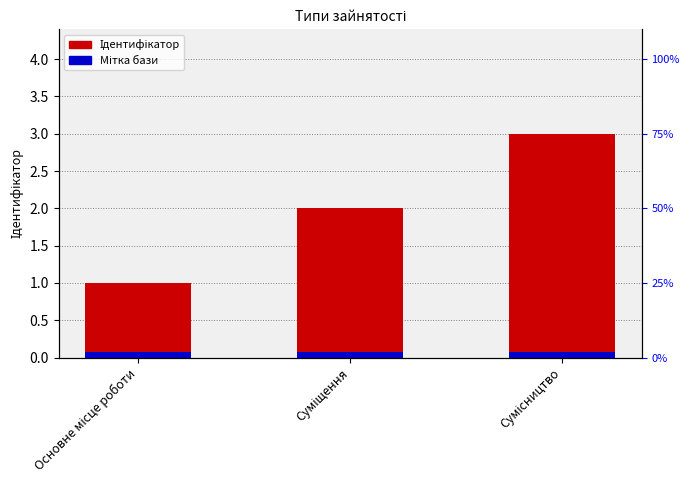

What is the sum of all Мітка бази values?

0.2